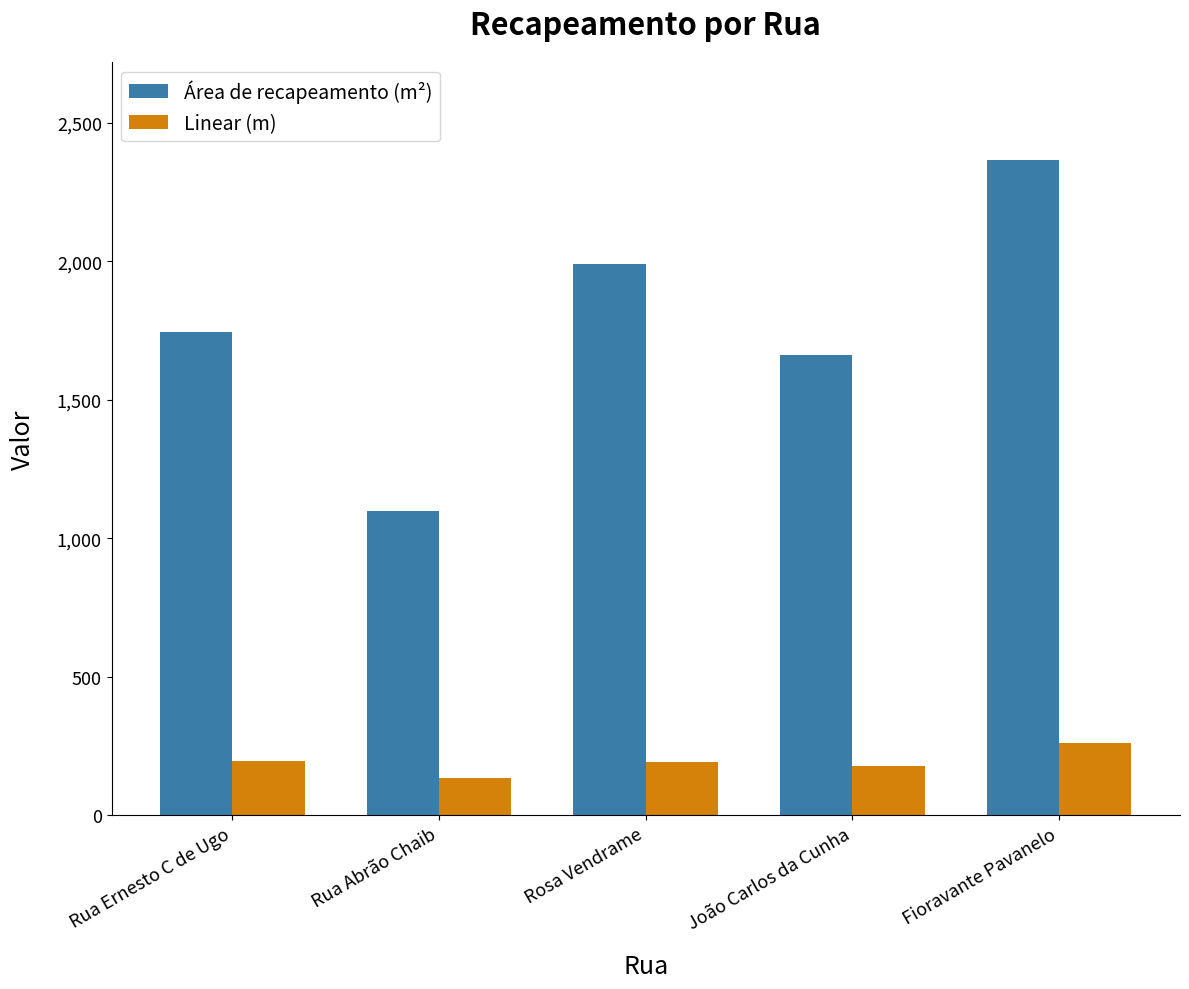

Which category has the lowest value in the Área de recapeamento (m²) series?

Rua Abrão Chaib